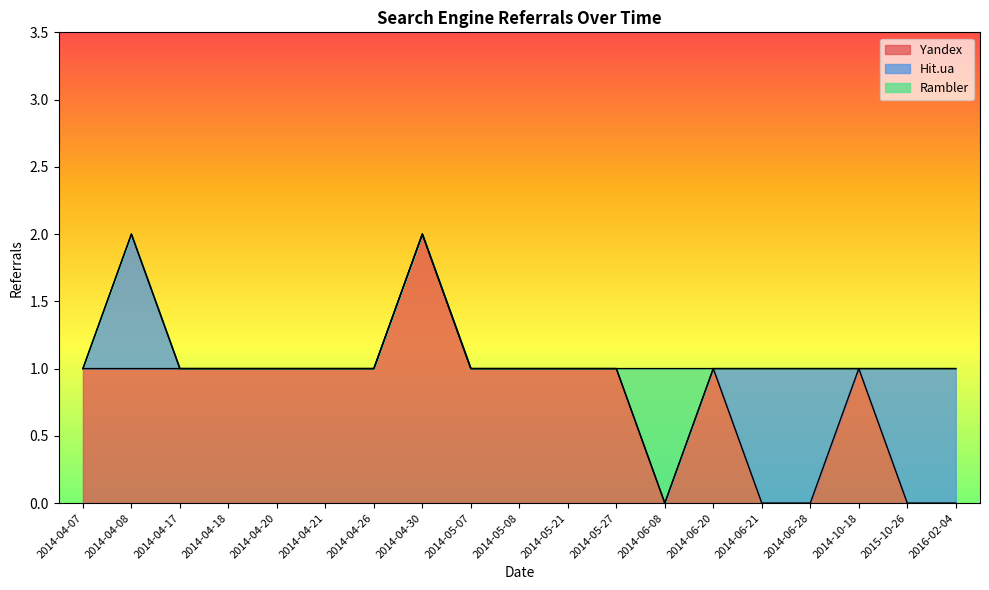

What is the sum of all Hit.ua values?

5